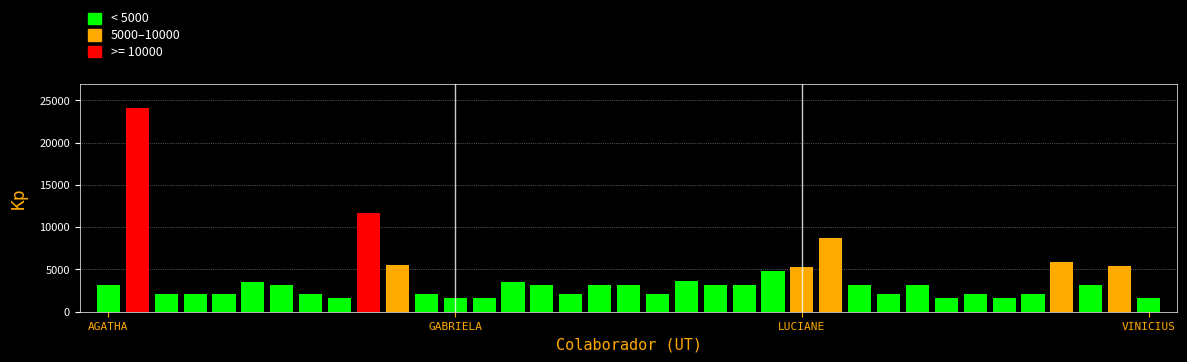

What is the sum of the values at TRAJANO and MARIANA?

14149.6